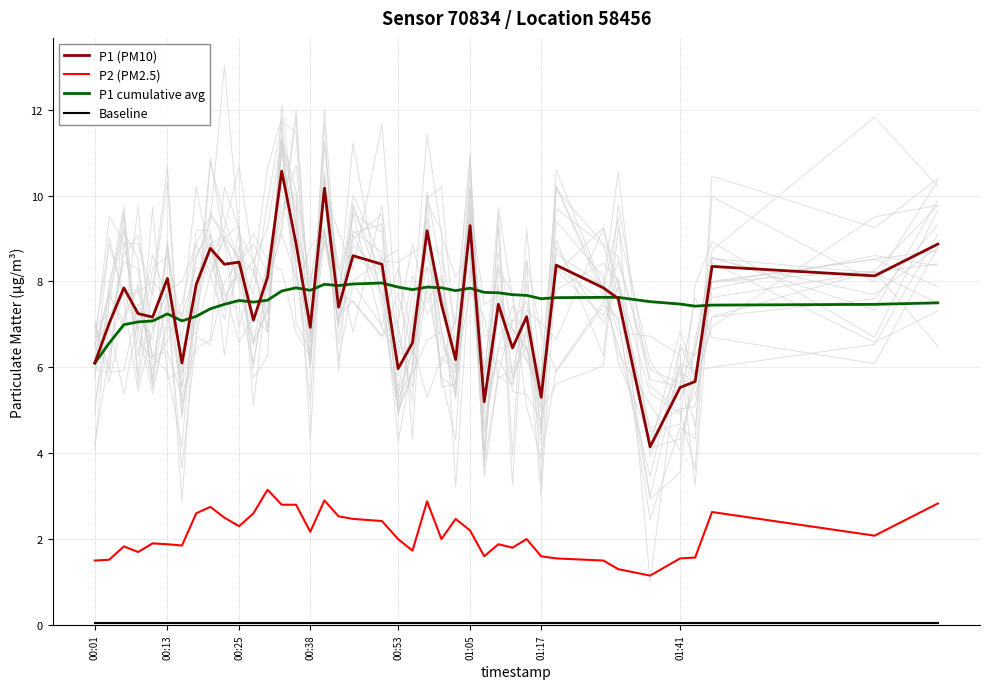

True or false: P1 (PM10) and P2 (PM2.5) cross at least once.

False